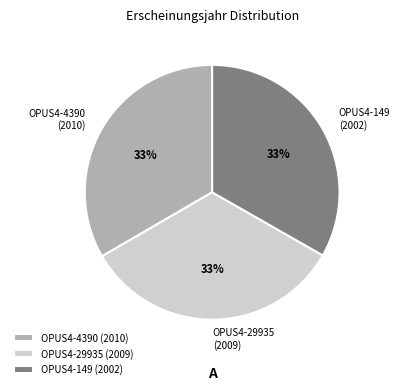

To the nearest percent, what is the combined percentage of OPUS4-29935 (2009) and OPUS4-4390 (2010)?

67%